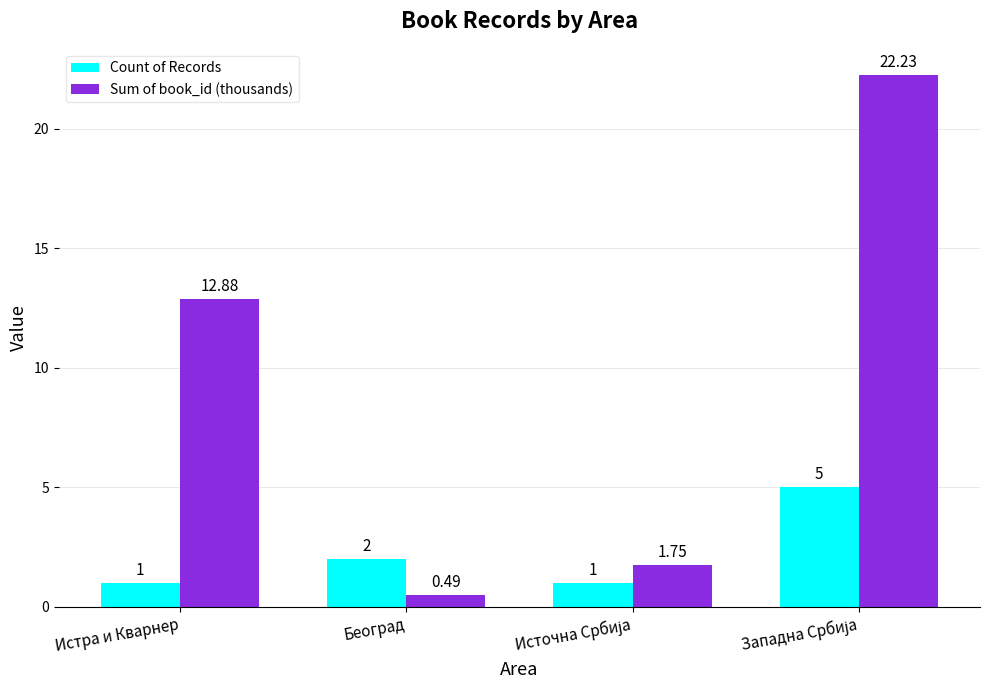

Which series has the largest total across all categories?

Sum of book_id (thousands)